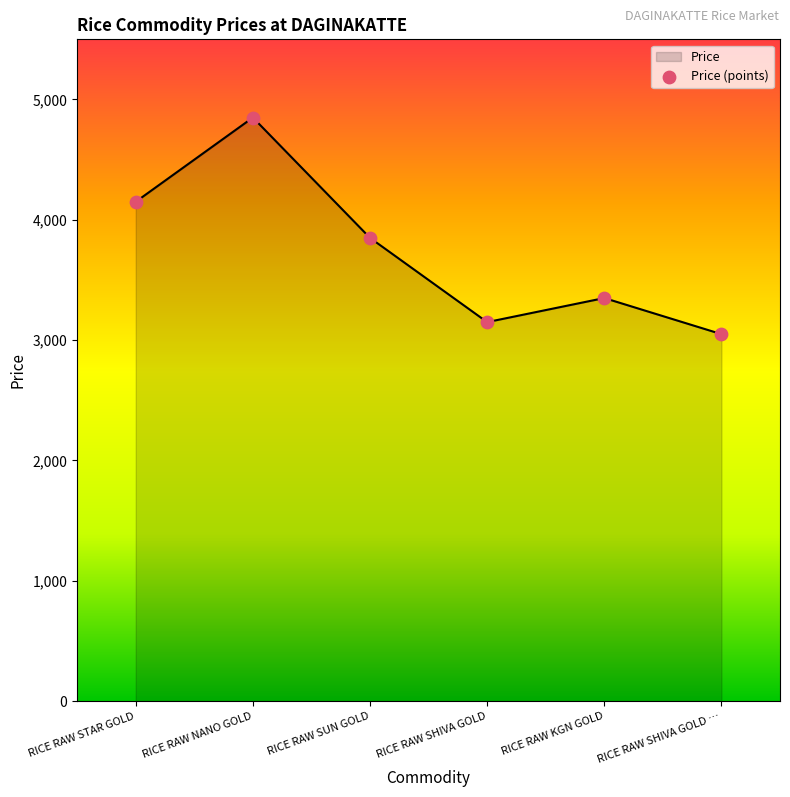

Approximately how many times larger is the value at RICE RAW NANO GOLD compared to RICE RAW SHIVA GOLD …?

1.6